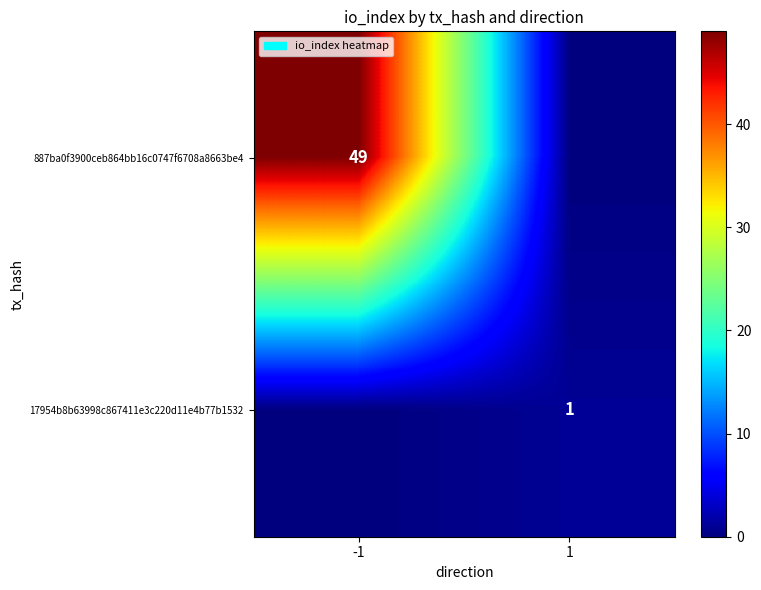

What is the total value across all series at 1?

1